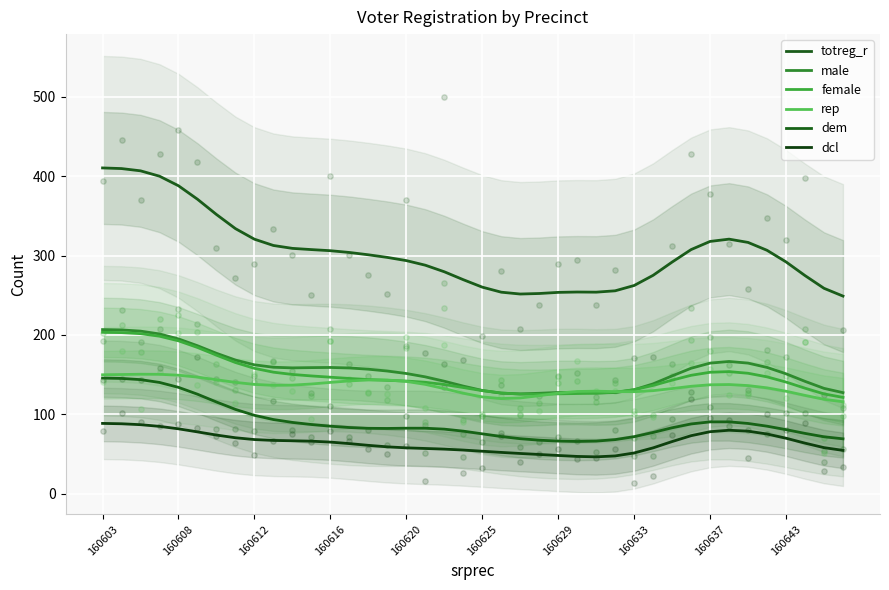

What is the total value across all series at 25?

750.3